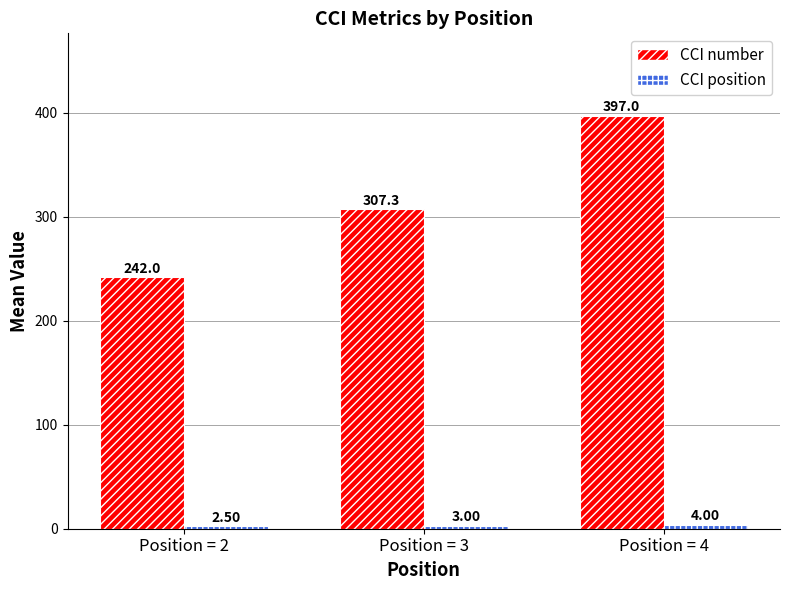

What is the sum of the CCI number values at Position = 2 and Position = 4?

639.0